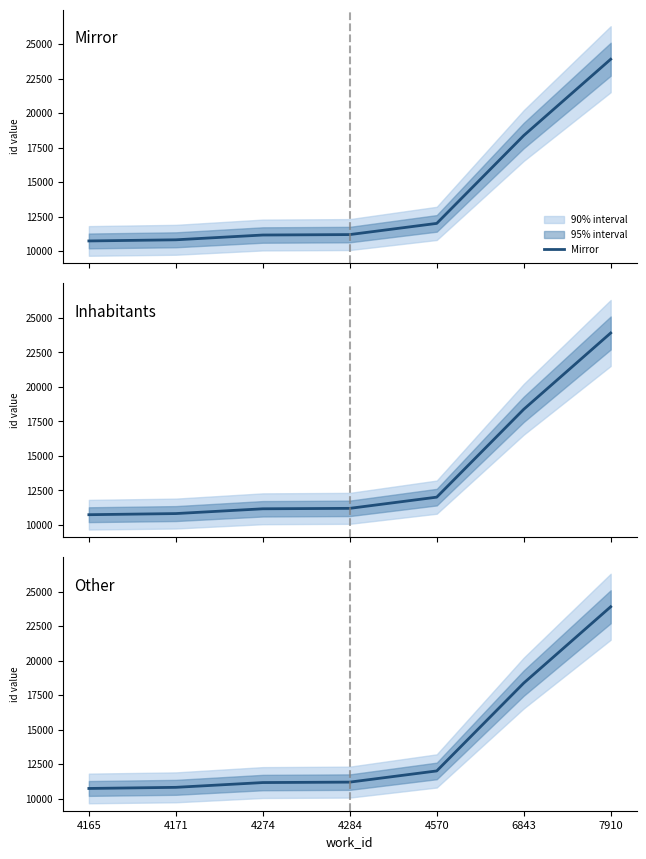

Does the chart have visible grid lines?

No